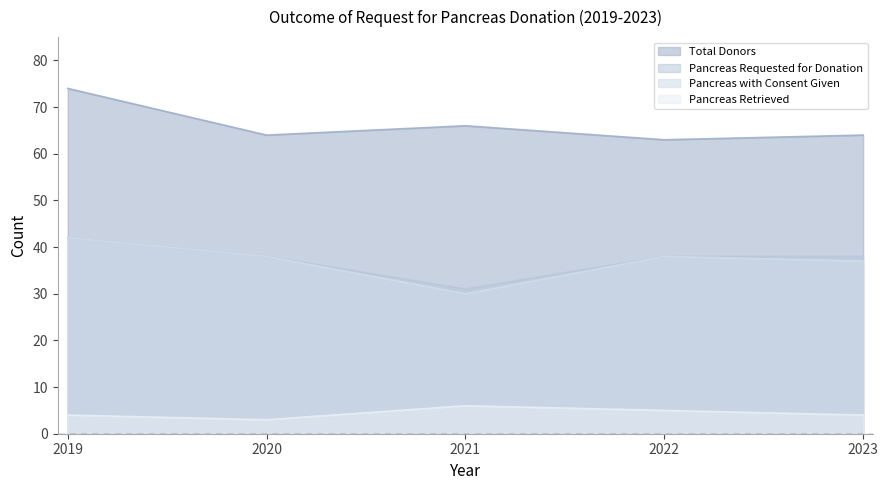

Which category has the lowest value in the Pancreas with Consent Given series?

2021